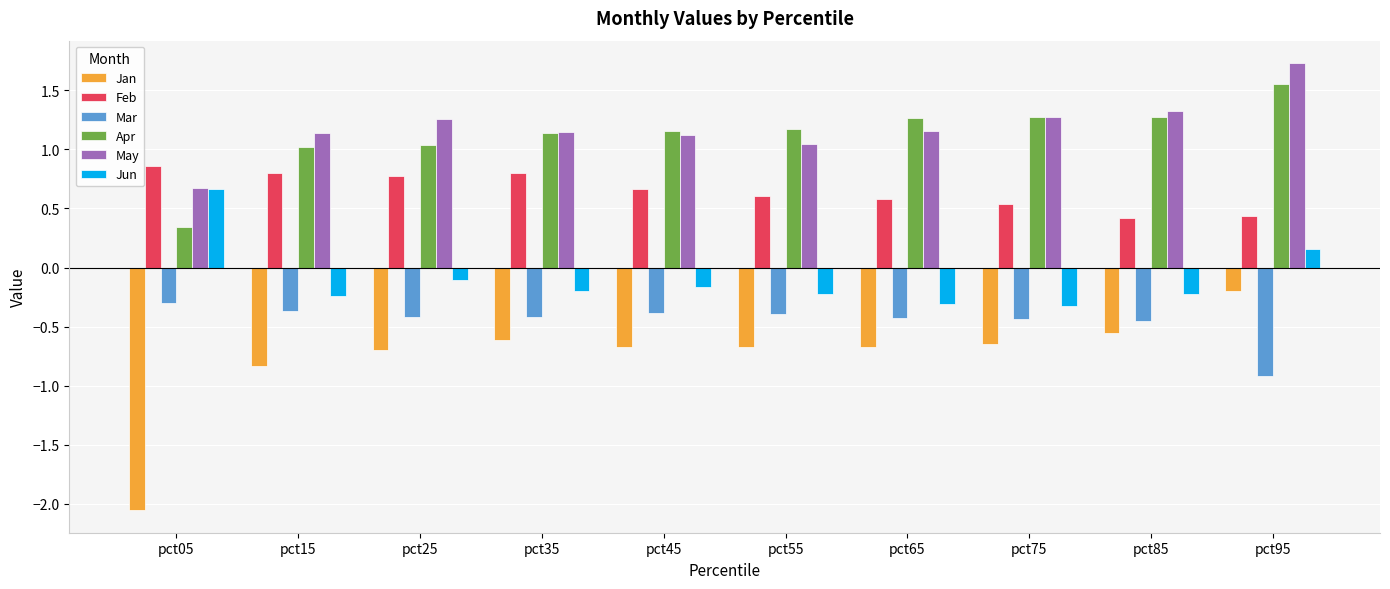

How many bars are there in each group?

6